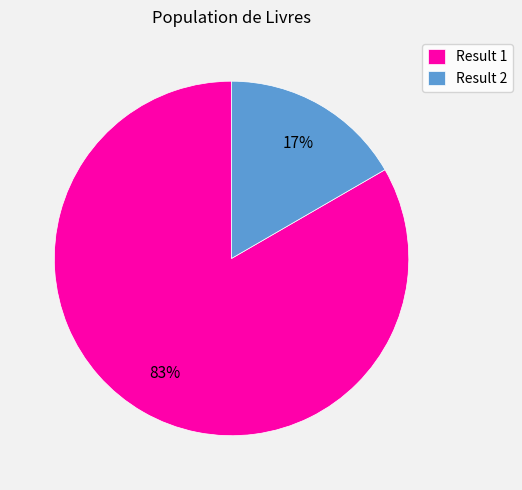

The Result 2 slice represents 10% of the pie. True or false?

False